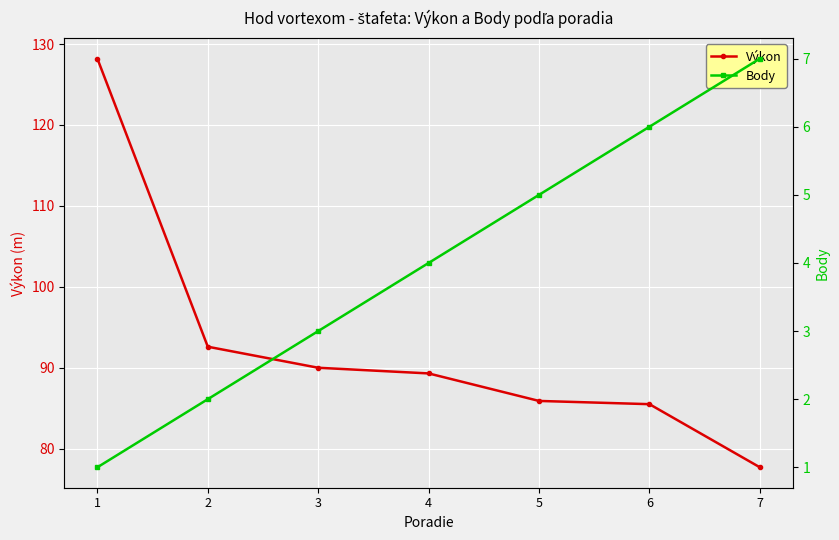

True or false: Body and Výkon cross at least once.

False